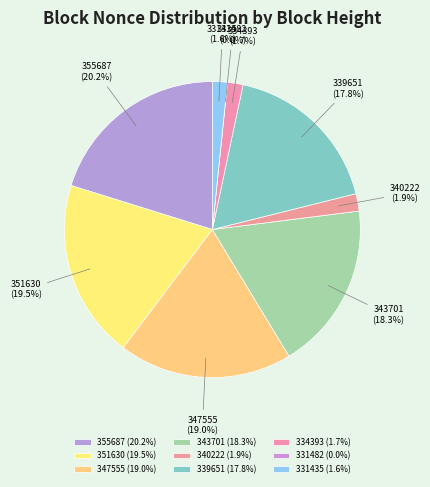

What portion of the pie excludes 339651?

82.2%